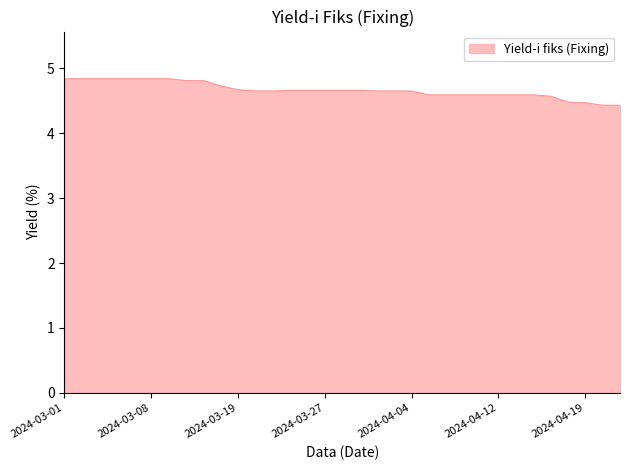

What is the maximum value shown in the chart?

4.8